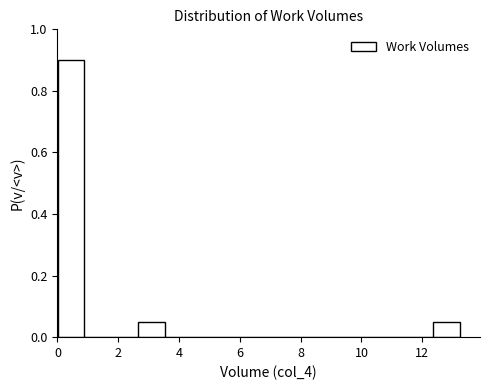

Reading left to right, transcribe this chart: for each bar, give the range it covers on the x-axis and its height. Neither the bar edges nor the heights are printed on the chart, so give them approximately, as read against the axes.

0.0 to 0.8: 0.90
0.8 to 1.8: 0
1.8 to 2.6: 0
2.6 to 3.6: 0.06
3.6 to 4.4: 0
4.4 to 5.2: 0
5.2 to 6.2: 0
6.2 to 7.0: 0
7.0 to 8.0: 0
8.0 to 8.8: 0
8.8 to 9.8: 0
9.8 to 10.6: 0
10.6 to 11.4: 0
11.4 to 12.4: 0
12.4 to 13.2: 0.06